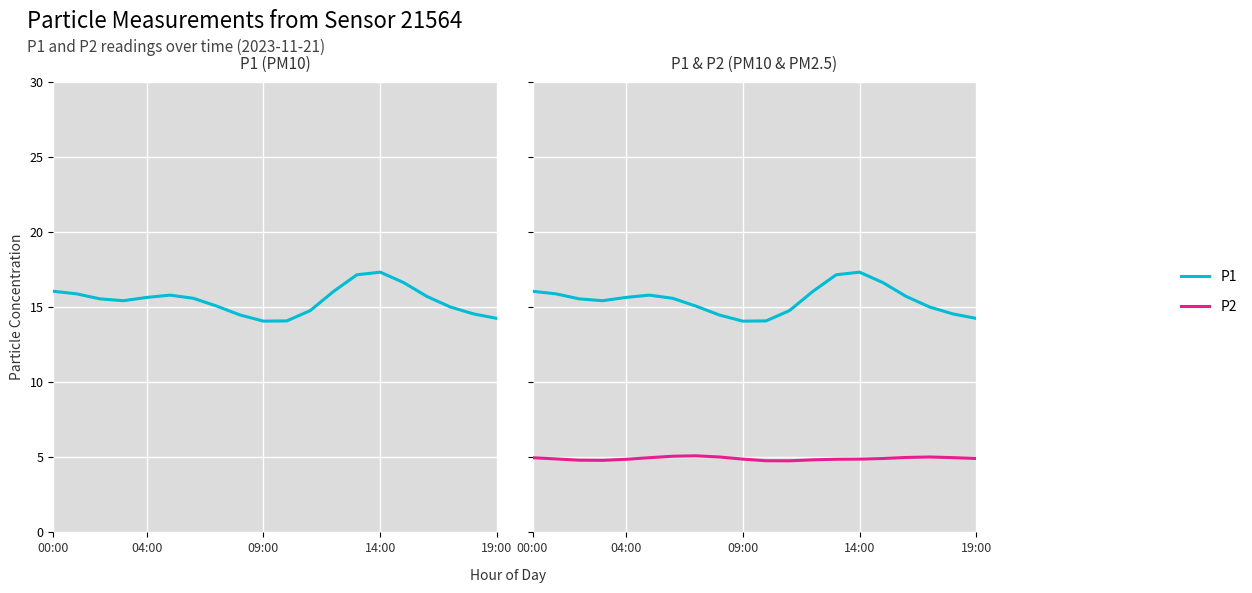

Which series has the largest total across all categories?

P1